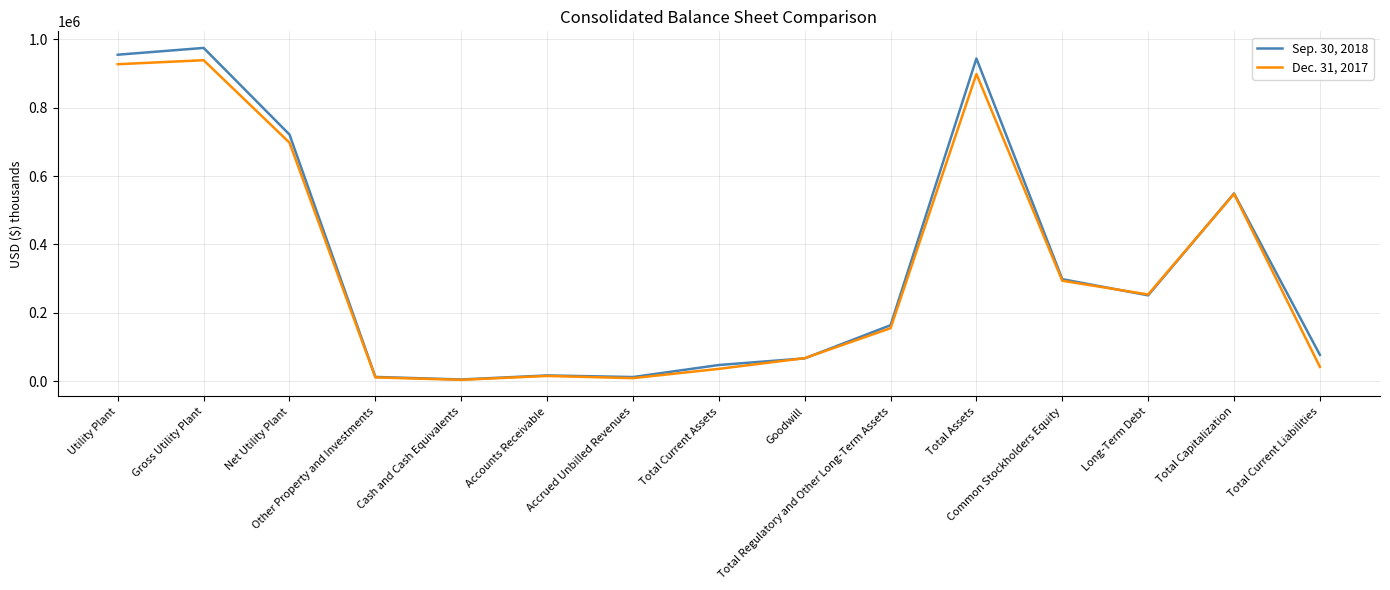

What is the difference between the Dec. 31, 2017 values at Gross Utility Plant and Total Current Assets?

903372